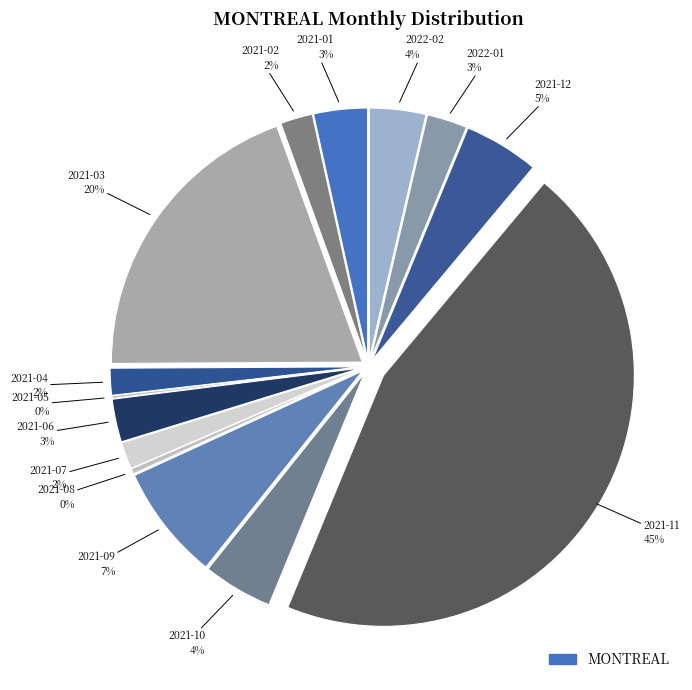

Between 2021-08 and 2021-02, which is larger?

2021-02